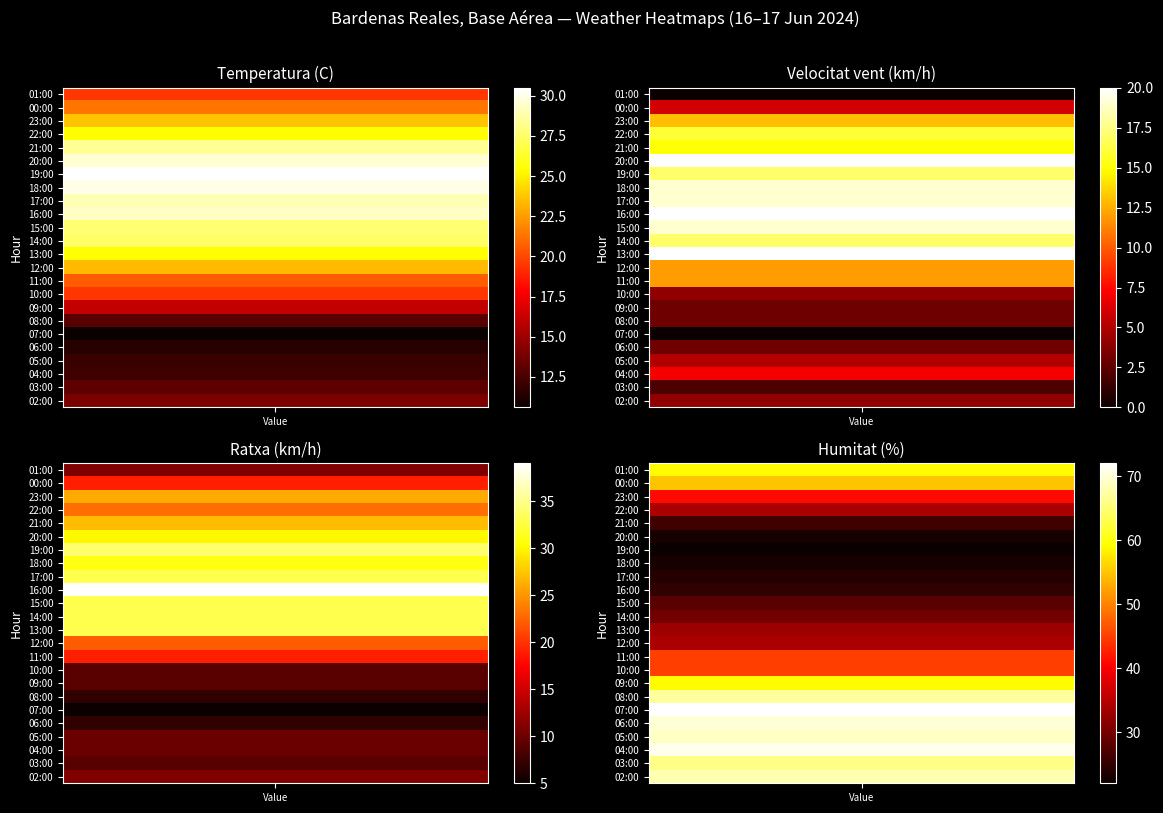

The Ratxa (km/h) series shows 50.0 at 7. True or false?

False